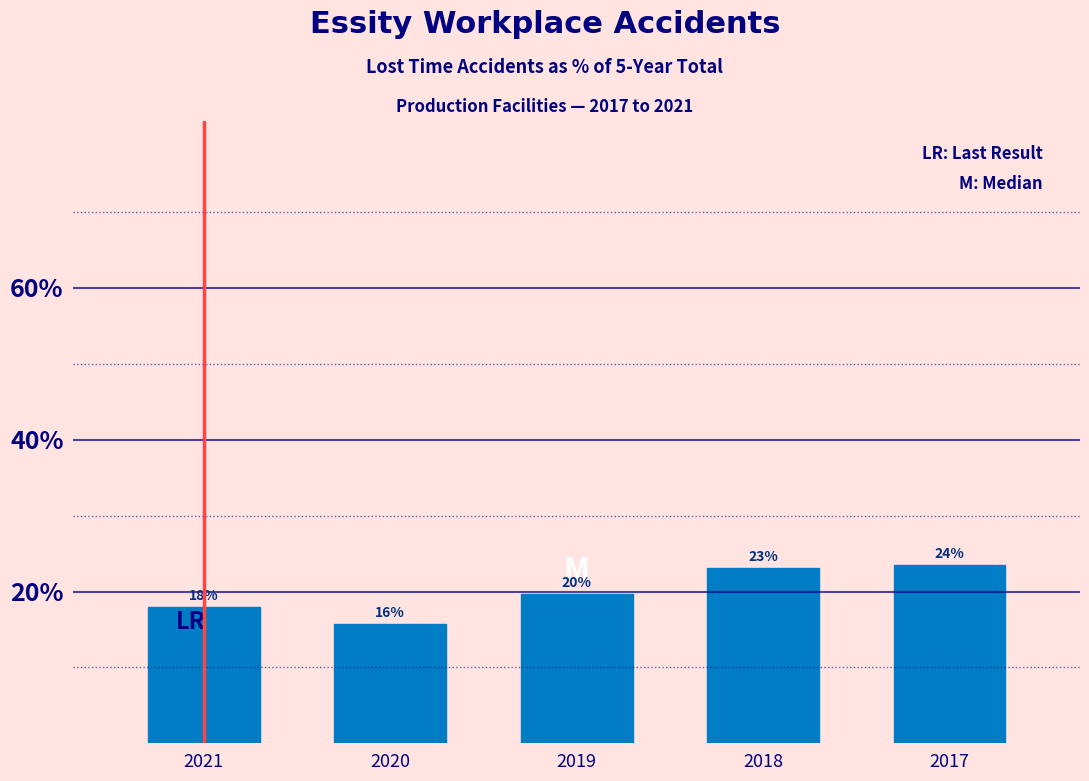

How many bars are there in total?

5